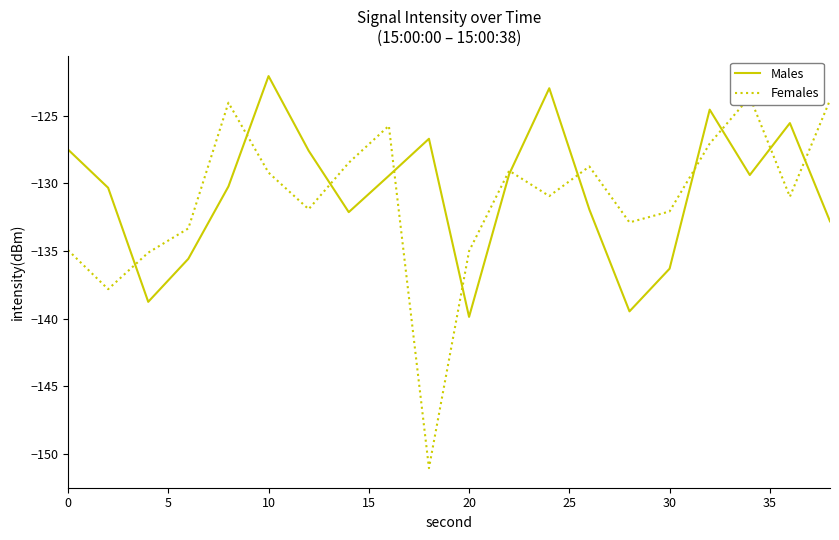

What is the maximum value for Males?

-122.1